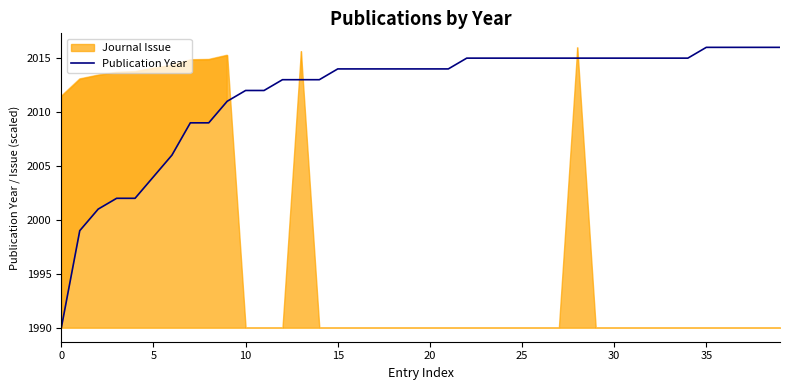

Does the chart have visible grid lines?

No